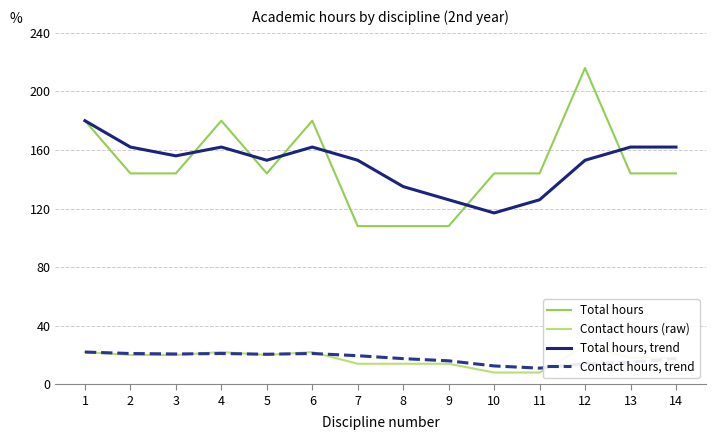

Reading left to right, what are all the values shown in this chart?

Total hours: 1=180.0	2=144.0	3=144.0	4=180.0	5=144.0	6=180.0	7=108.0	8=108.0	9=108.0	10=144.0	11=144.0	12=216.0	13=144.0	14=144.0
Contact hours (raw): 1=22.0	2=20.0	3=20.0	4=22.0	5=20.0	6=22.0	7=14.0	8=14.0	9=14.0	10=8.0	11=8.0	12=26.0	13=18.0	14=18.0
Total hours, trend: 1=180.0	2=162.0	3=156.0	4=162.0	5=153.0	6=162.0	7=153.0	8=135.0	9=126.0	10=117.0	11=126.0	12=153.0	13=162.0	14=162.0
Contact hours, trend: 1=22.0	2=21.0	3=20.7	4=21.0	5=20.5	6=21.0	7=19.5	8=17.5	9=16.0	10=12.5	11=11.0	12=14.0	13=15.0	14=17.5